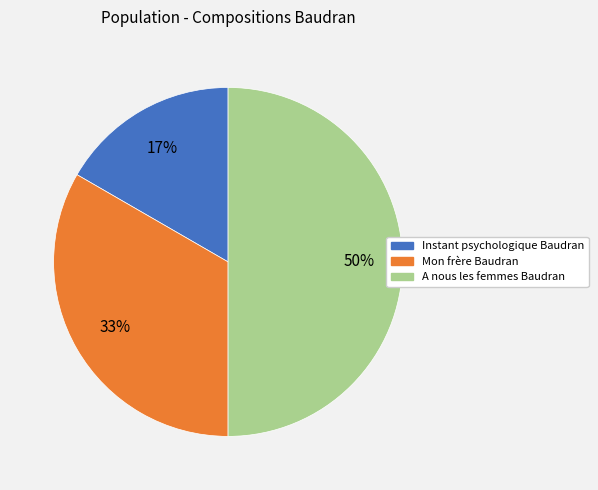

Does Instant psychologique Baudran represent more than half of the total?

No